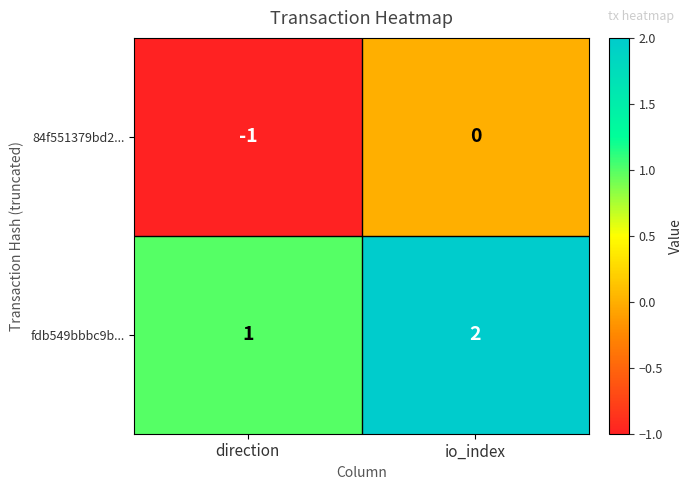

At how many categories does at least one series exceed 0?

2